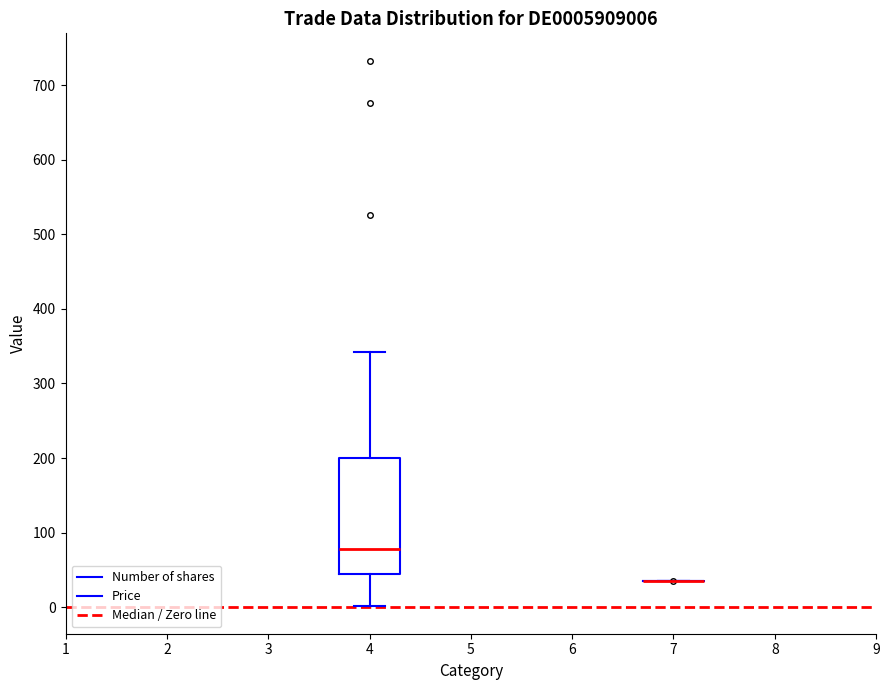

Where is the upper edge of the box at x = 4 on the y-axis? The values are not printed on the chart, so give them approximately, as read against the axis.

200